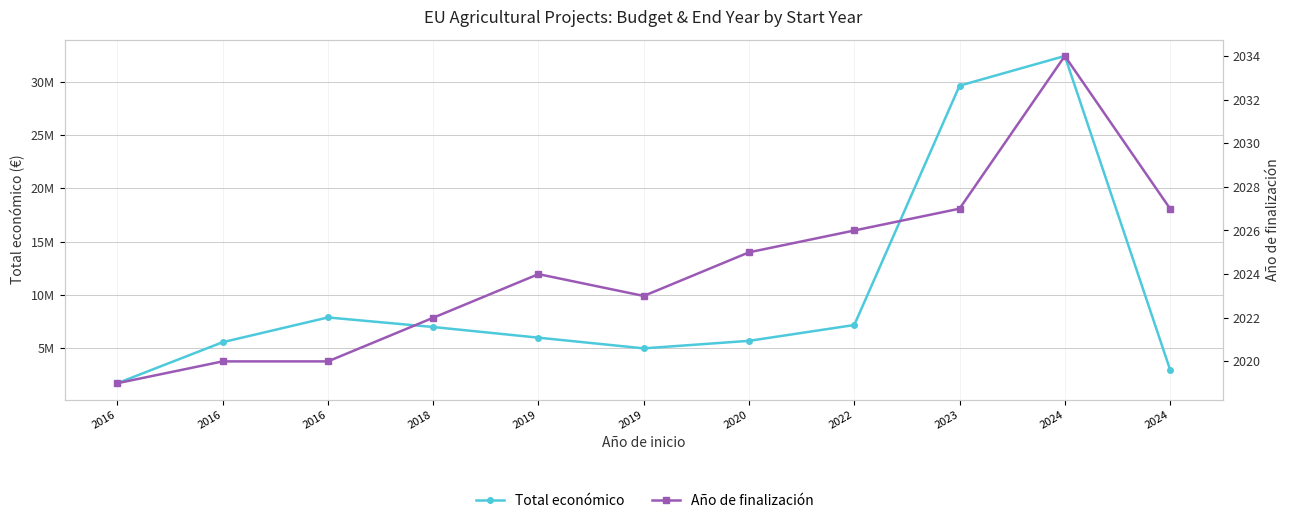

Reading right to left, what are all the values shown in this chart?

Total económico: 2999195	32394255	29609362	7188013	5703693	4999365	5999968	6999771	7895657	5575828	1734237
Año de finalización: 2027	2034	2027	2026	2025	2023	2024	2022	2020	2020	2019